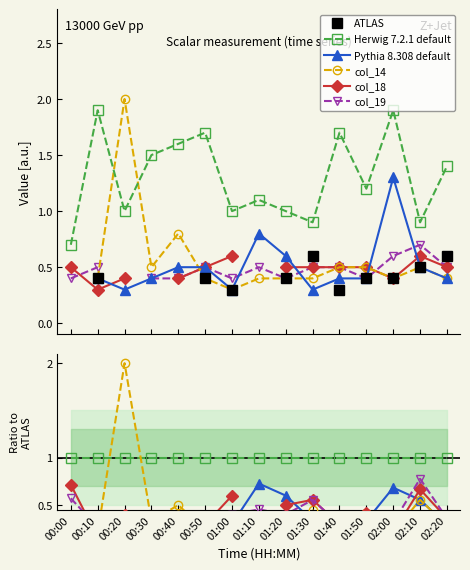

Rank the series at 01:30 from lowest to highest value.

Pythia 8.308 default, col_14, col_18, col_19, ATLAS, Herwig 7.2.1 default